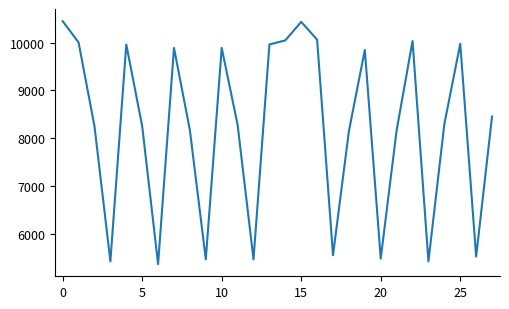

What is the difference between the maximum and minimum values?

5080.7